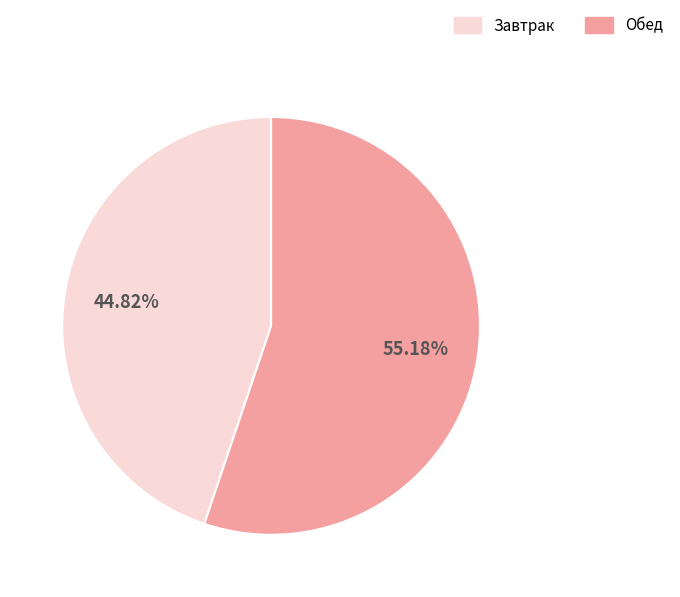

Rank the categories by value from lowest to highest.

Завтрак, Обед